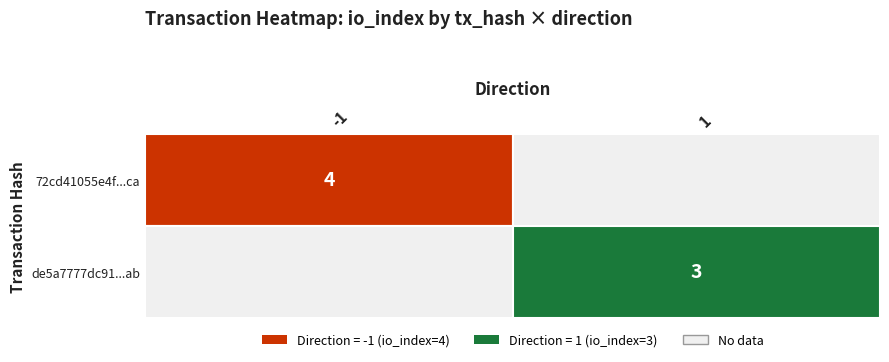

The value of 72cd41055e4f0a99ec3251f252587129e74a6ca... at 0 is -1. True or false?

True